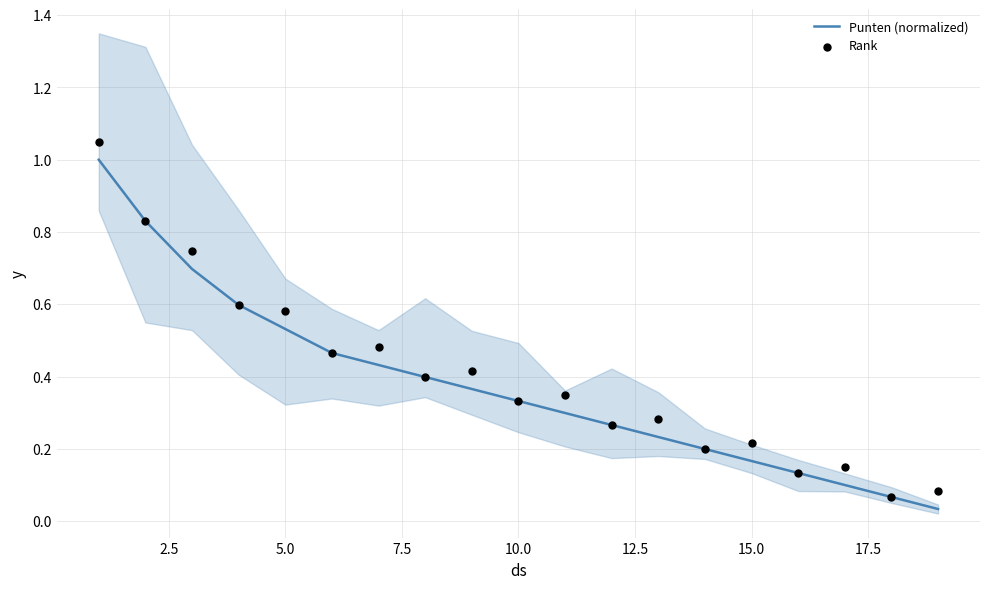

At how many categories does at least one series exceed 0?

19